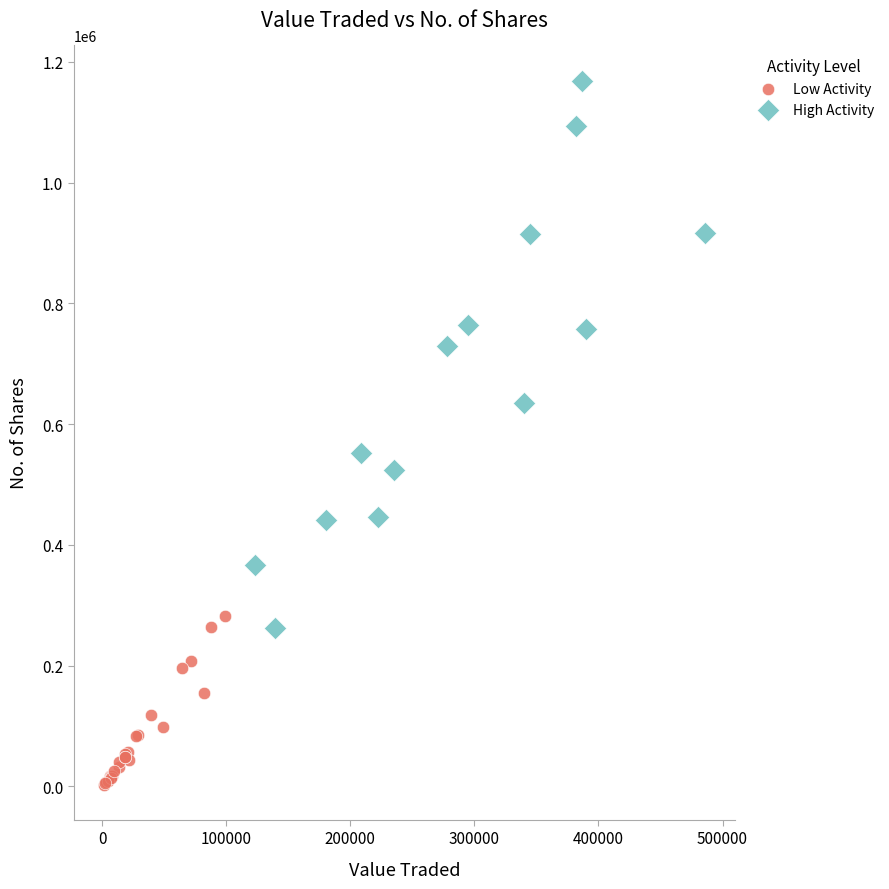

Which series contains the highest Y value?

High Activity